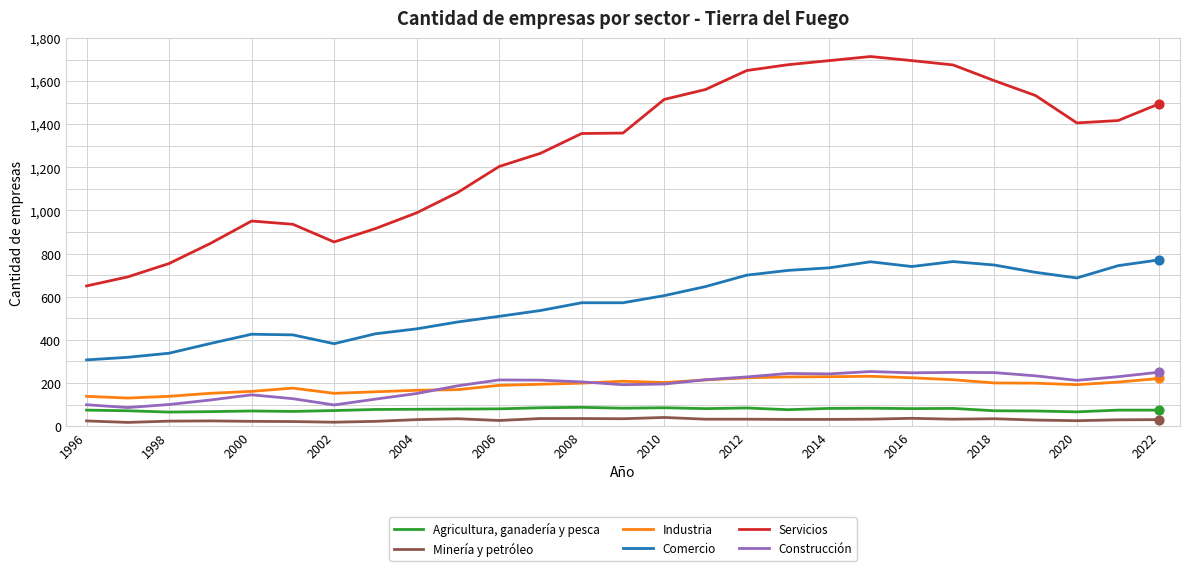

Which series has the largest total across all categories?

Servicios